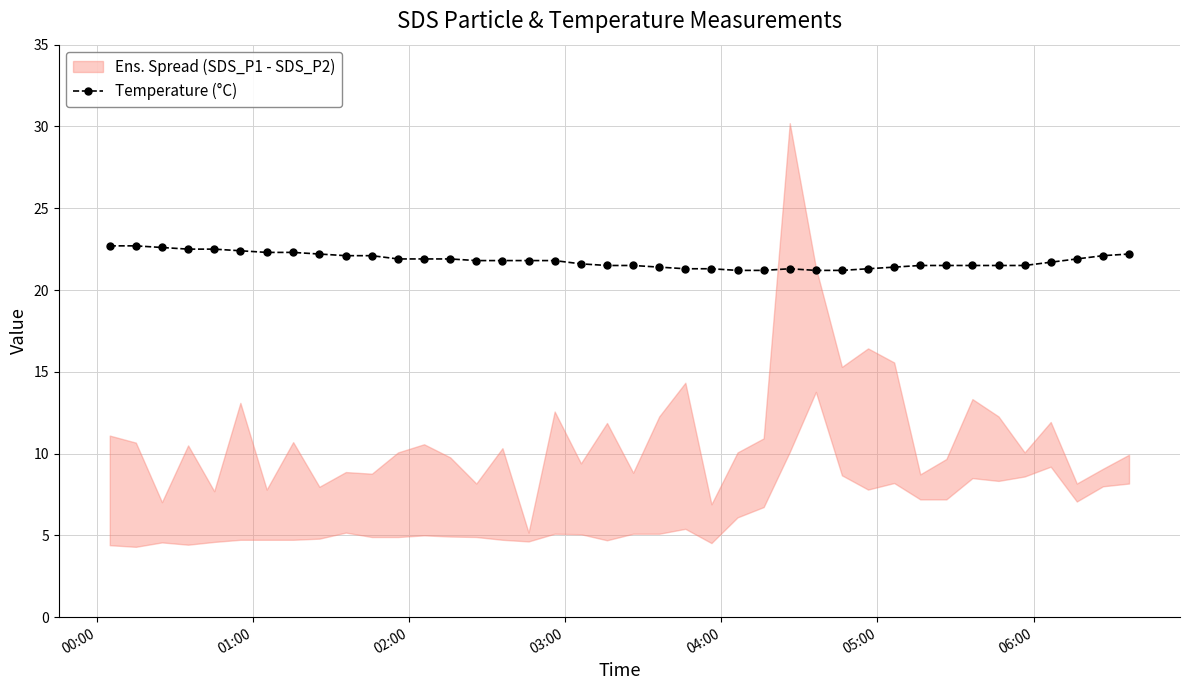

True or false: Temperature (°C) has more than 0 points higher than both neighbors.

True